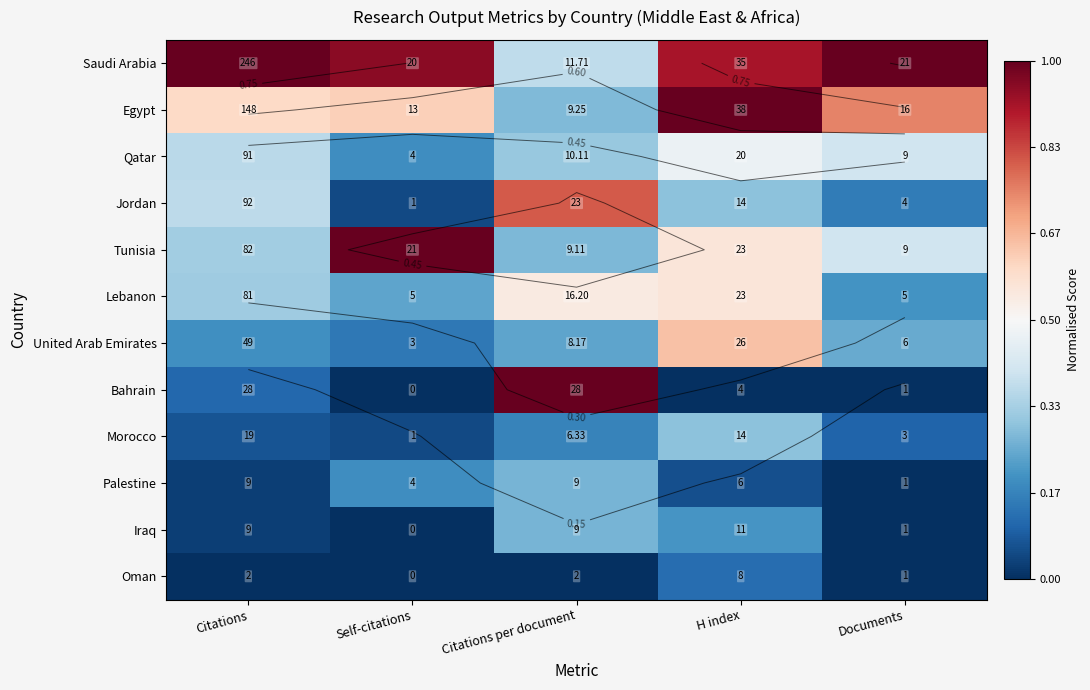

True or false: Saudi Arabia has a value of 1.0 at Documents.

True